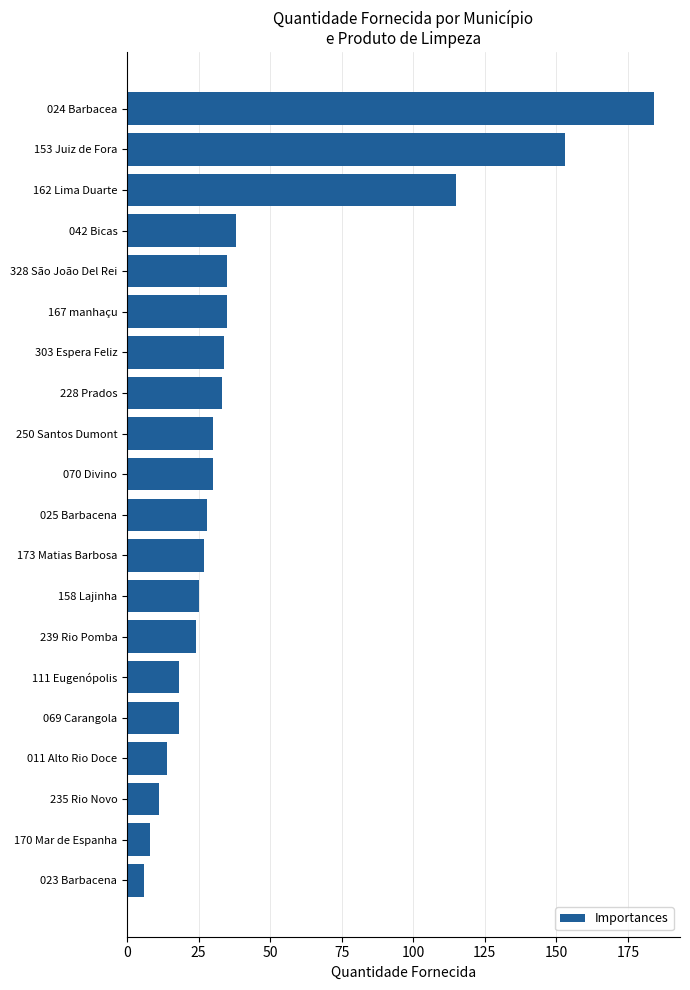

At which label is the value closest to 95?

162 Lima Duarte